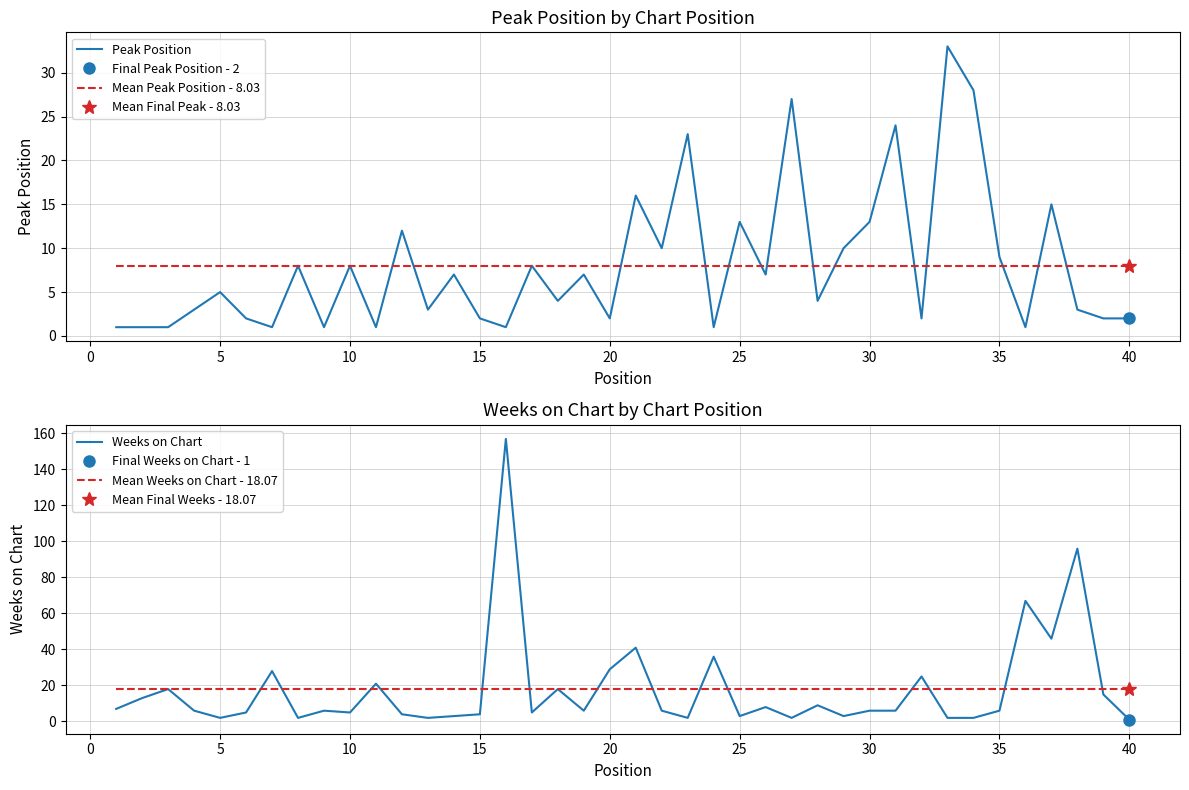

The value of Mean Weeks on Chart - 18.07 at 15 is 18.1. True or false?

True